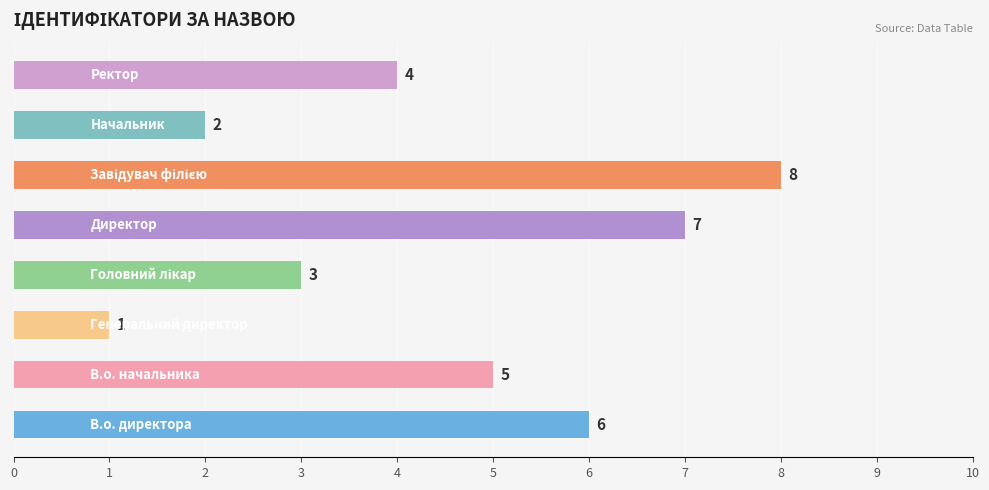

What is the difference between the second highest and minimum values?

6